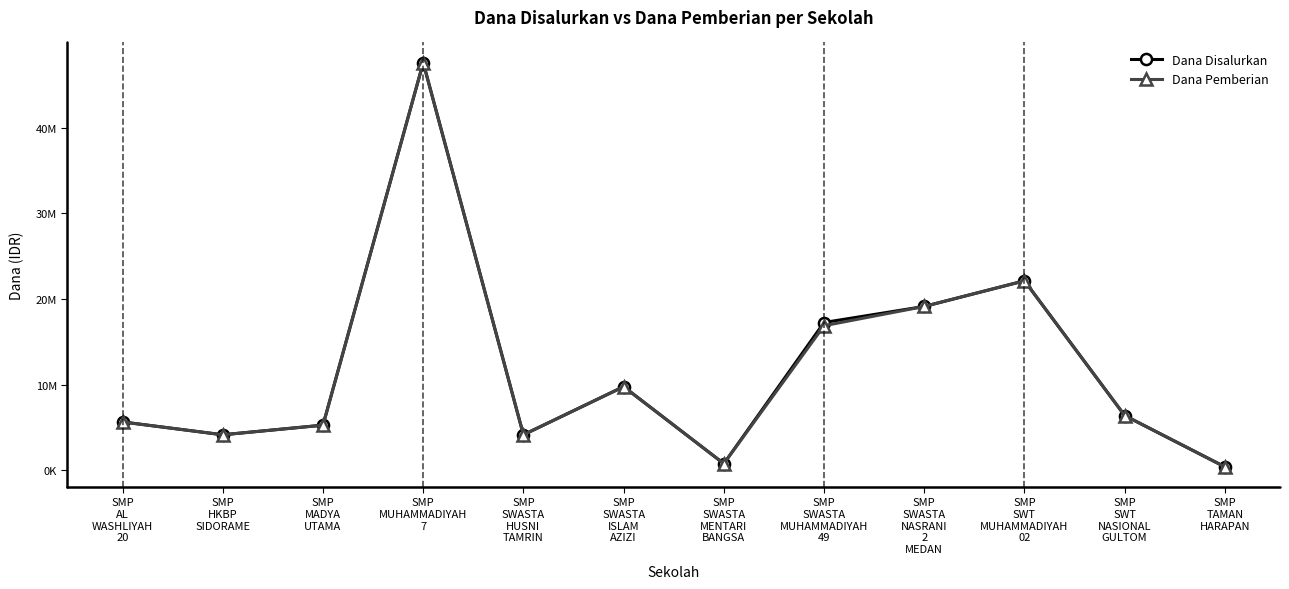

What are all the series names shown in the legend?

Dana Disalurkan, Dana Pemberian